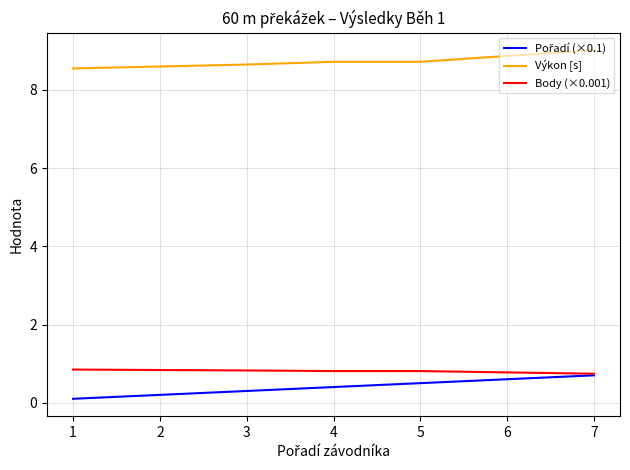

What is the difference between the maximum and minimum values in the Body (×0.001) series?

0.1